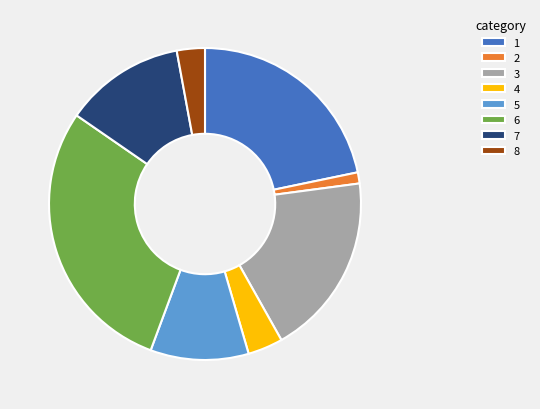

Between 4 and 6, which is larger?

6